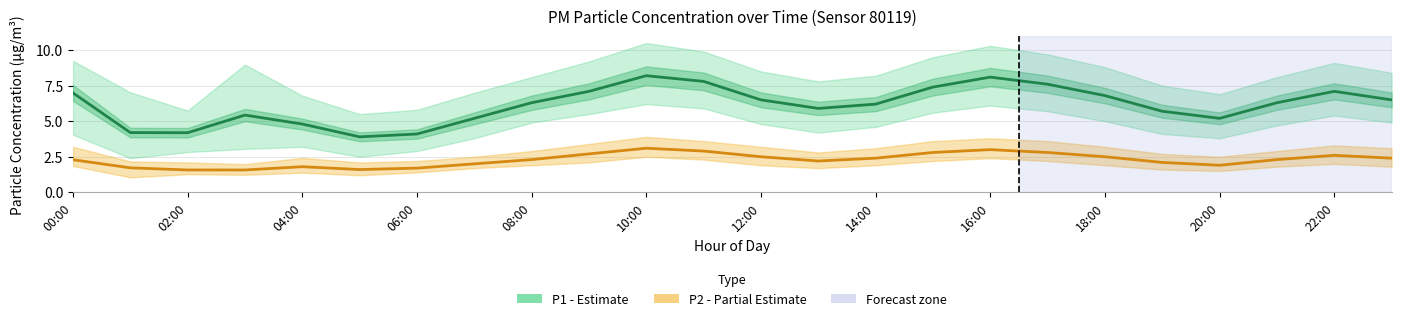

True or false: P2 (Partial Estimate) and P1 (Estimate) intersect in this chart.

False